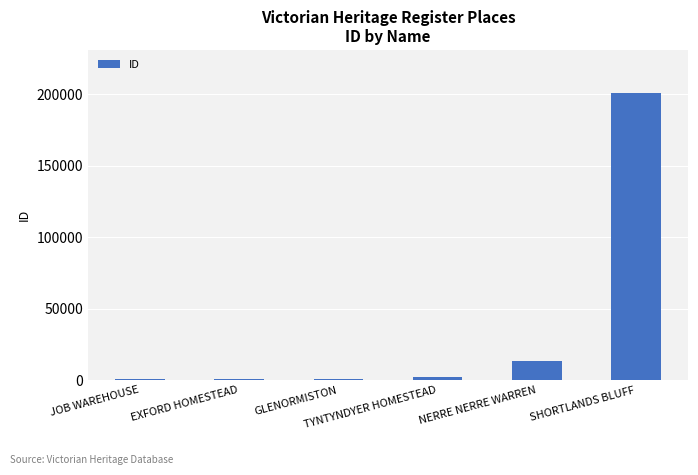

What is the change in value from JOB WAREHOUSE to SHORTLANDS BLUFF?

+200272